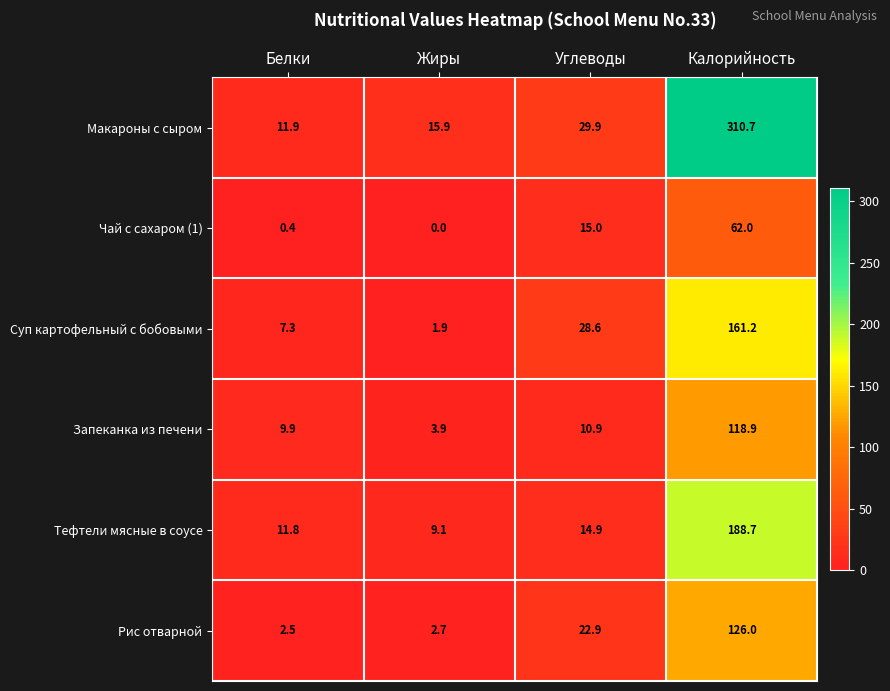

Rank the series by their maximum value, from highest to lowest.

Макароны с сыром, Тефтели мясные в соусе, Суп картофельный с бобовыми, Рис отварной, Запеканка из печени, Чай с сахаром (1)